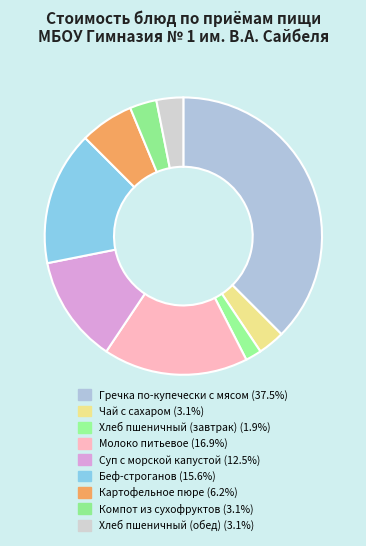

To the nearest percent, what is the average slice percentage?

11%